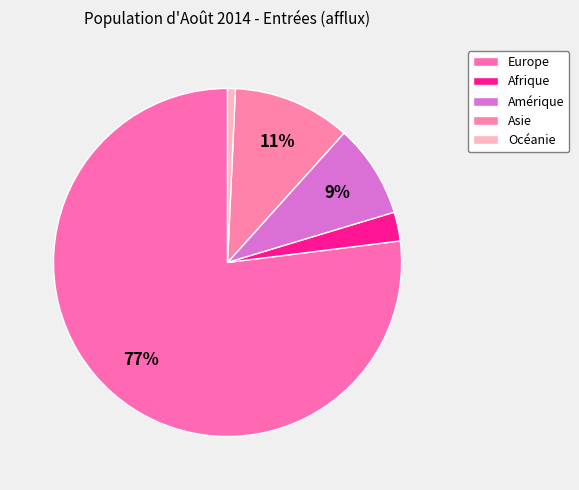

To the nearest percent, what is the difference between the largest and smallest slice percentages?

76%